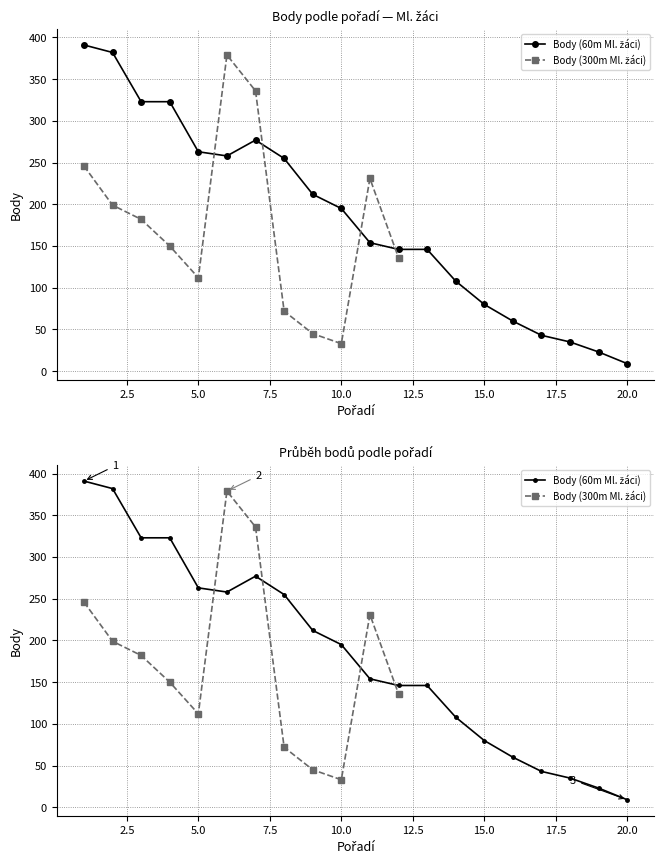

The chart shows a value of 323 at 4. True or false?

True